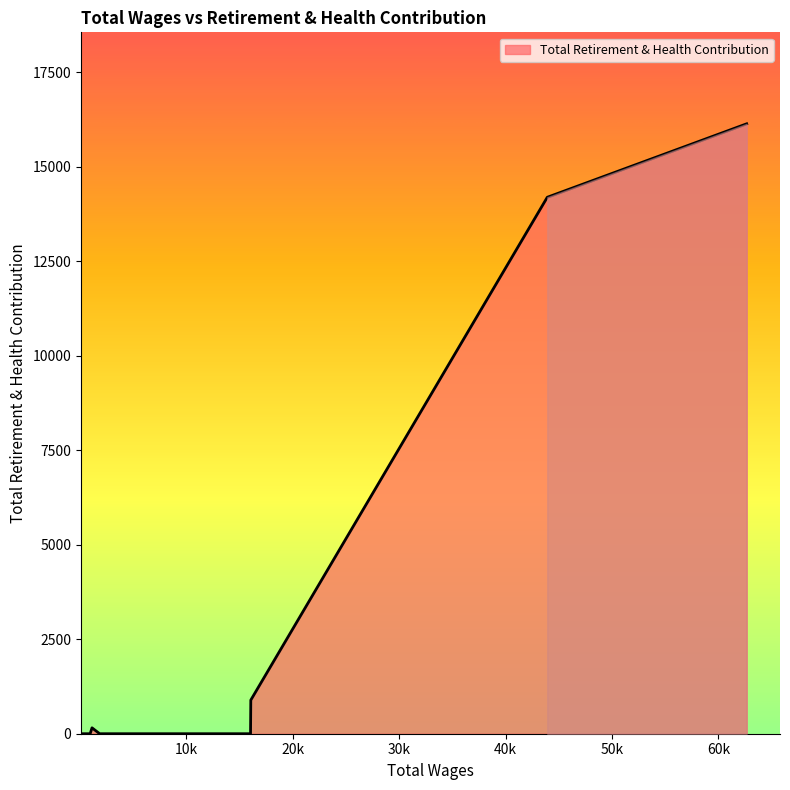

Count the number of values greater than 0.

4